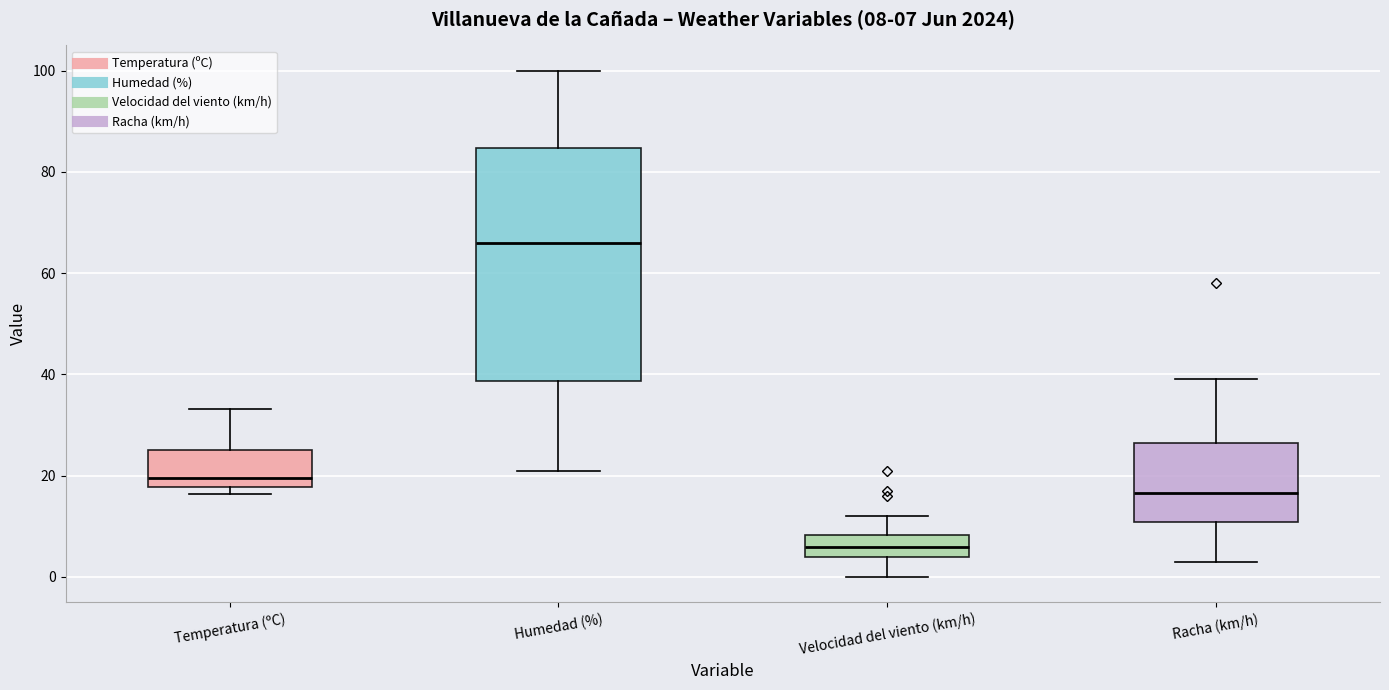

Which box has the lowest median line?

Velocidad del viento (km/h)